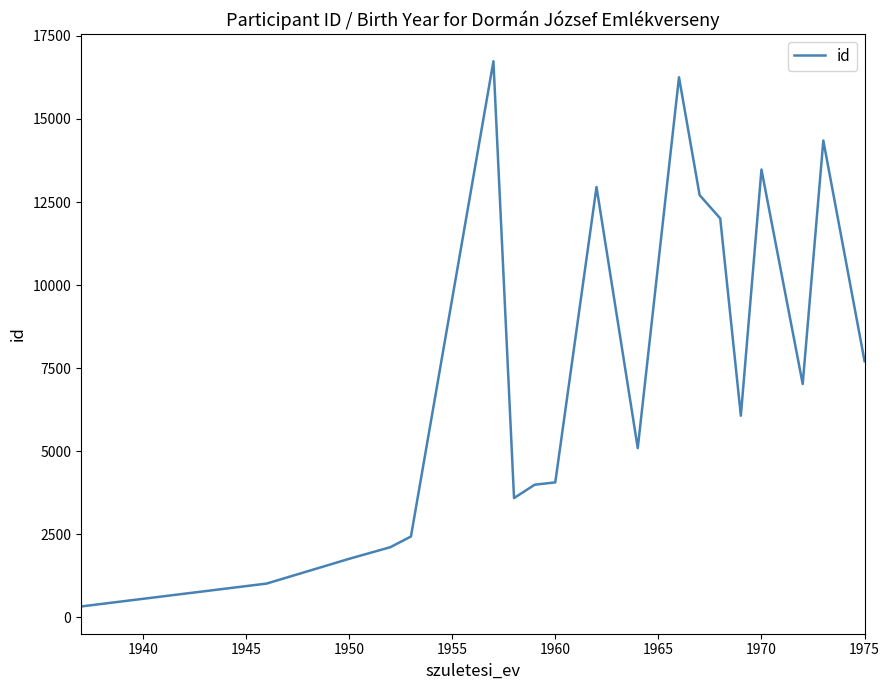

What is the maximum value shown in the chart?

16738